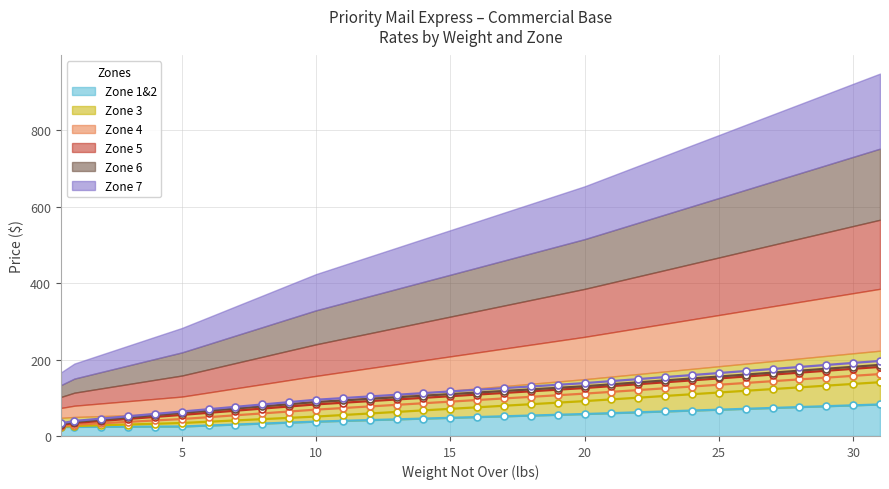

Reading left to right, list all the values displayed in this chart.

Zone 1&2: 0.5=23.5	1=23.8	2=24.1	3=24.3	4=24.6	5=24.9	6=27.4	7=29.9	8=32.5	9=35.0	10=37.6	11=39.6	12=41.5	13=43.5	14=45.5	15=47.5	16=49.5	17=51.5	18=53.5	19=55.5	20=57.5	21=59.7	22=62.0	23=64.2	24=66.5	25=68.8	26=71.1	27=73.3	28=75.7	29=77.9	30=80.2	31=82.5
Zone 3: 0.5=24.1	1=26.0	2=28.0	3=29.9	4=31.9	5=33.9	6=37.2	7=40.6	8=44.0	9=47.4	10=50.8	11=54.8	12=58.9	13=62.9	14=67.0	15=71.0	16=75.0	17=79.0	18=83.1	19=87.2	20=91.2	21=95.7	22=100.2	23=104.7	24=109.2	25=113.7	26=118.2	27=122.7	28=127.2	29=131.7	30=136.2	31=140.7
Zone 4: 0.5=25.8	1=29.5	2=33.2	3=36.9	4=40.6	5=44.3	6=49.2	7=54.1	8=59.0	9=64.0	10=68.9	11=73.1	12=77.3	13=81.5	14=85.7	15=89.8	16=94.0	17=98.2	18=102.4	19=106.6	20=110.8	21=115.5	22=120.1	23=124.8	24=129.4	25=134.1	26=138.7	27=143.3	28=148.0	29=152.7	30=157.3	31=161.9
Zone 5: 0.5=28.8	1=34.0	2=39.3	3=44.6	4=49.9	5=55.1	6=60.6	7=66.1	8=71.7	9=77.2	10=82.7	11=87.0	12=91.2	13=95.5	14=99.8	15=104.0	16=108.3	17=112.6	18=116.9	19=121.2	20=125.5	21=130.4	22=135.5	23=140.5	24=145.6	25=150.6	26=155.6	27=160.6	28=165.7	29=170.7	30=175.7	31=180.7
Zone 6: 0.5=30.9	1=36.9	2=42.8	3=48.6	4=54.5	5=60.5	6=66.2	7=71.8	8=77.5	9=83.2	10=88.9	11=93.0	12=97.2	13=101.2	14=105.4	15=109.5	16=113.6	17=117.8	18=121.8	19=126.0	20=130.1	21=135.2	22=140.2	23=145.3	24=150.4	25=155.5	26=160.6	27=165.7	28=170.8	29=175.8	30=180.9	31=186.0
Zone 7: 0.5=33.1	1=39.3	2=45.5	3=51.6	4=57.8	5=63.9	6=70.0	7=76.2	8=82.4	9=88.6	10=94.8	11=99.1	12=103.5	13=107.8	14=112.2	15=116.5	16=120.8	17=125.2	18=129.6	19=133.9	20=138.2	21=143.6	22=148.8	23=154.1	24=159.4	25=164.7	26=169.9	27=175.2	28=180.5	29=185.8	30=191.1	31=196.3